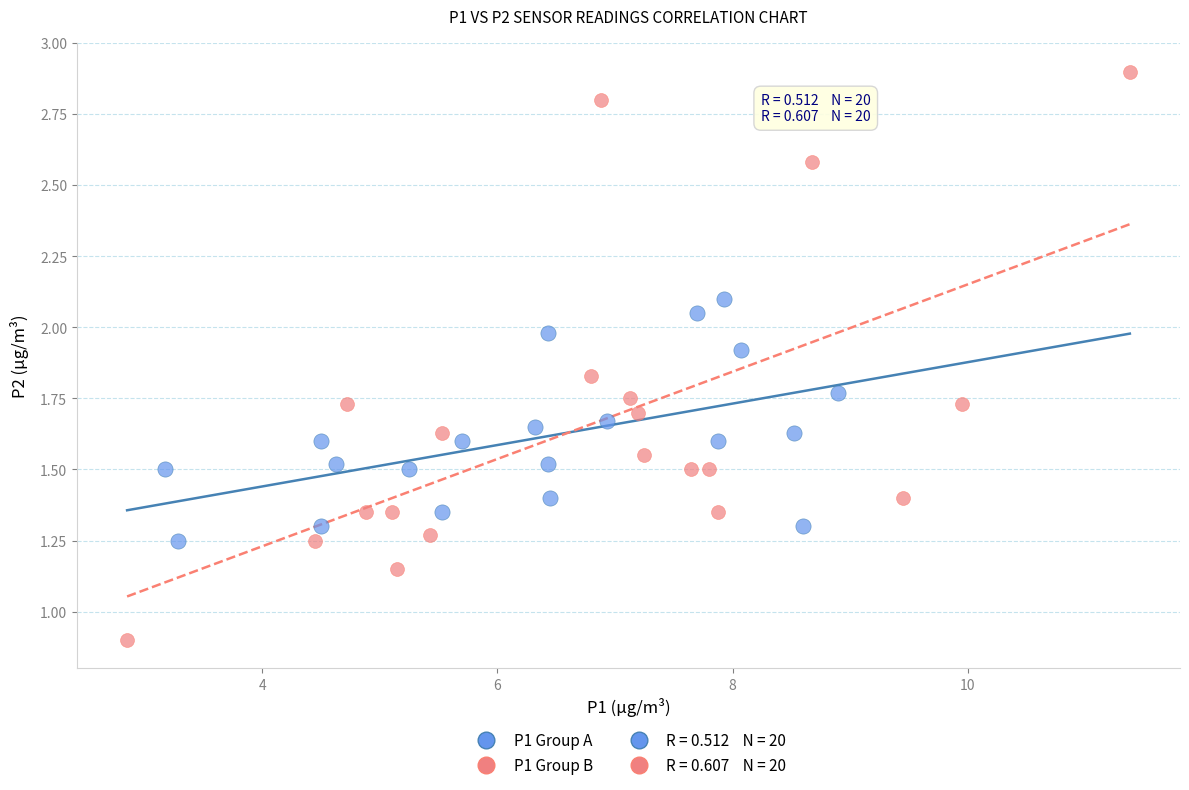

Which series reaches the minimum Y coordinate?

P1 Group B